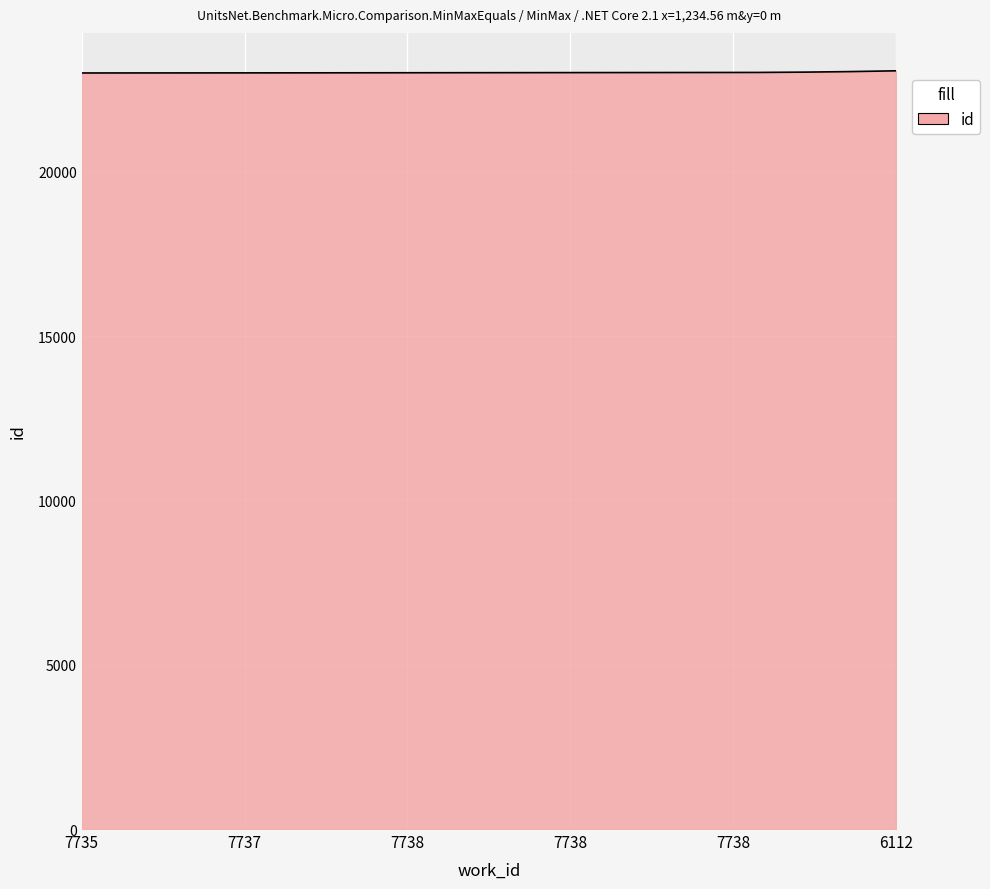

What is the smallest value displayed?

23009.0